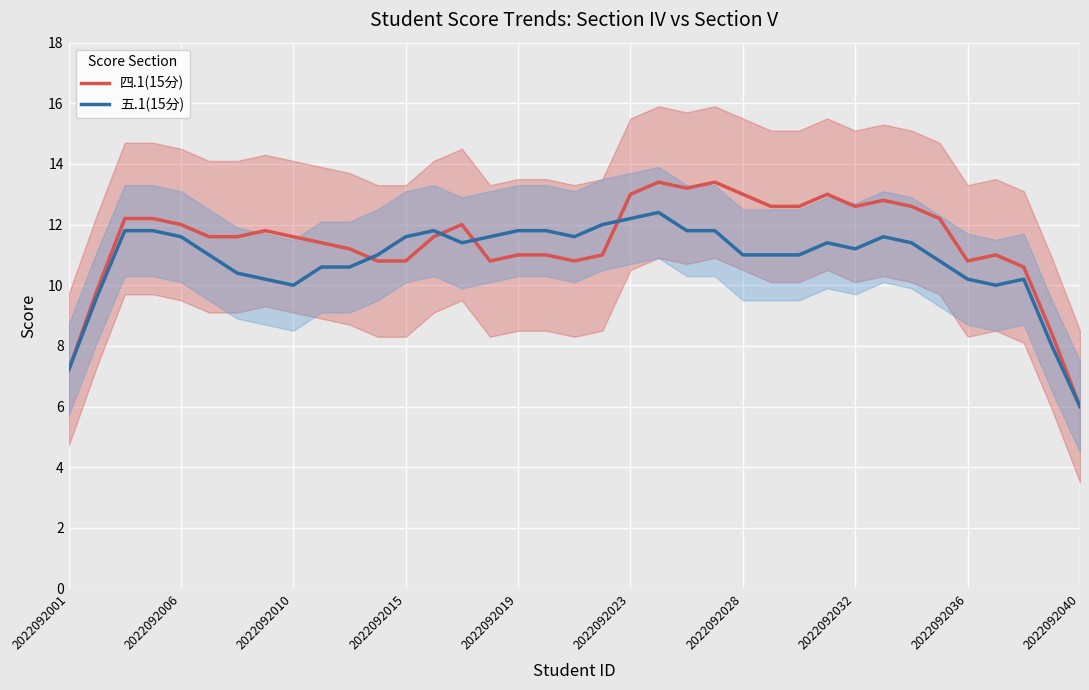

What is the minimum value for 四.1(15分)?

6.0